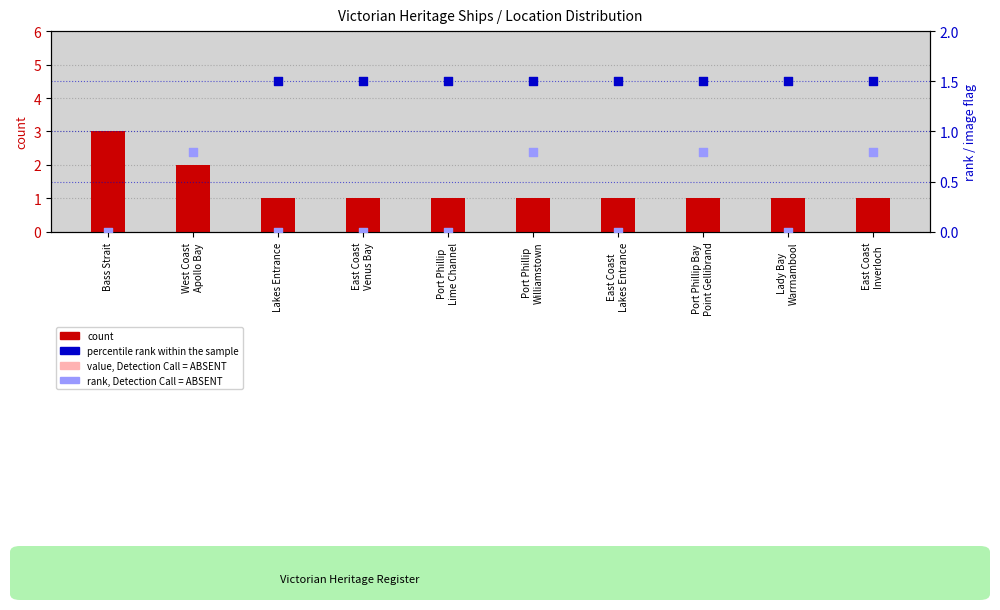

At which category is the sum across all series the highest?

Bass Strait